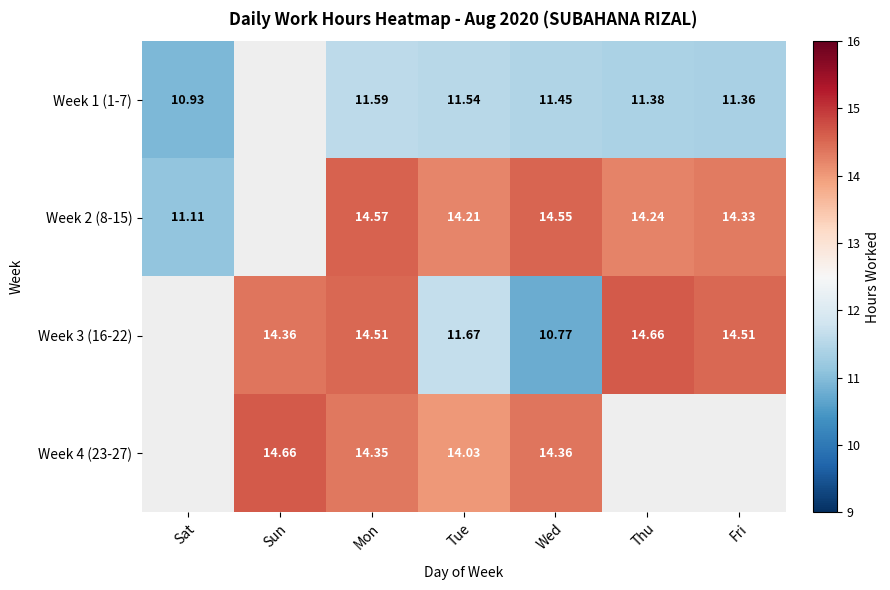

What is the total value across all series at Tue?

51.5